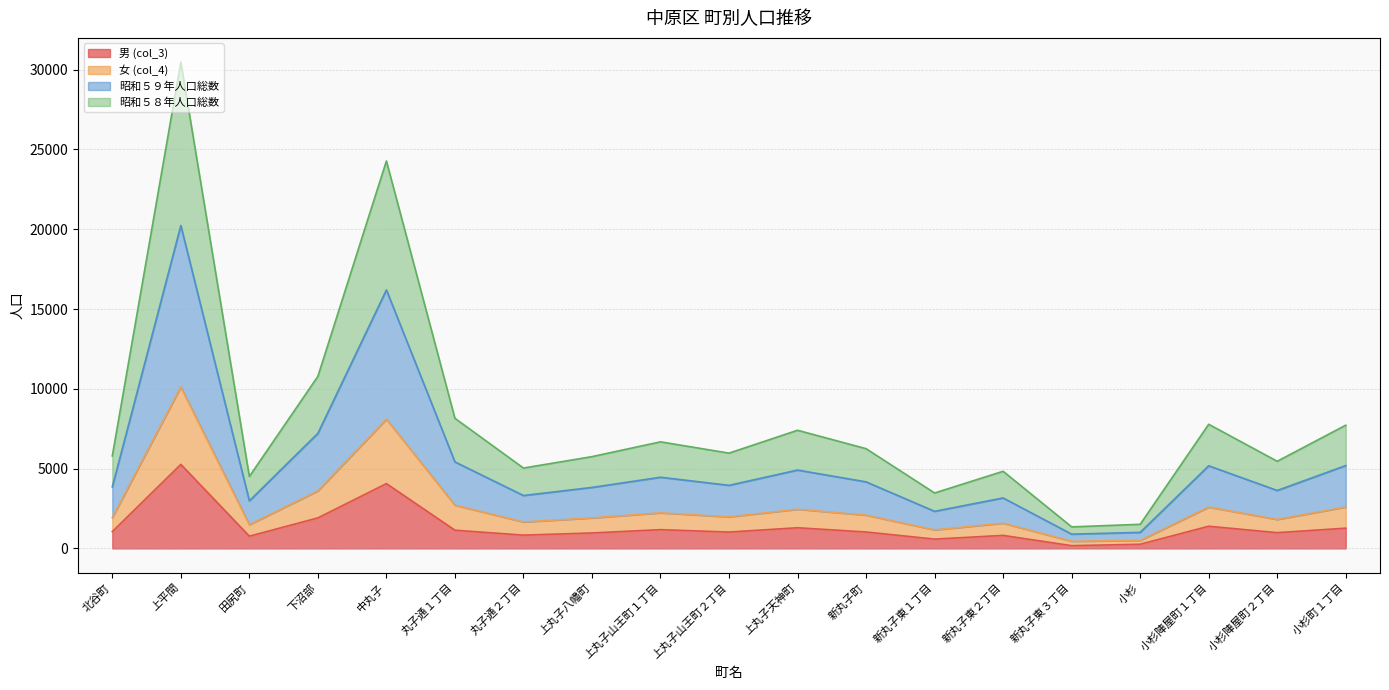

True or false: 昭和５８年人口総数 and 昭和５９年人口総数 intersect in this chart.

False